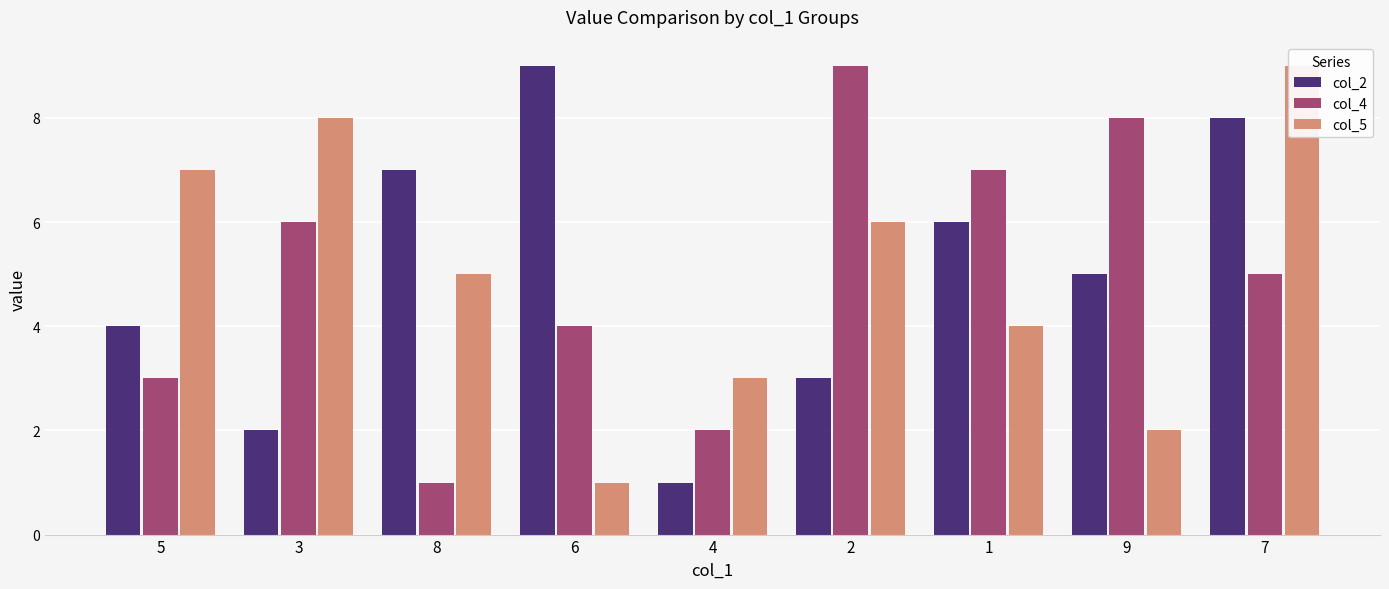

What is the total value across all series at 3?

16